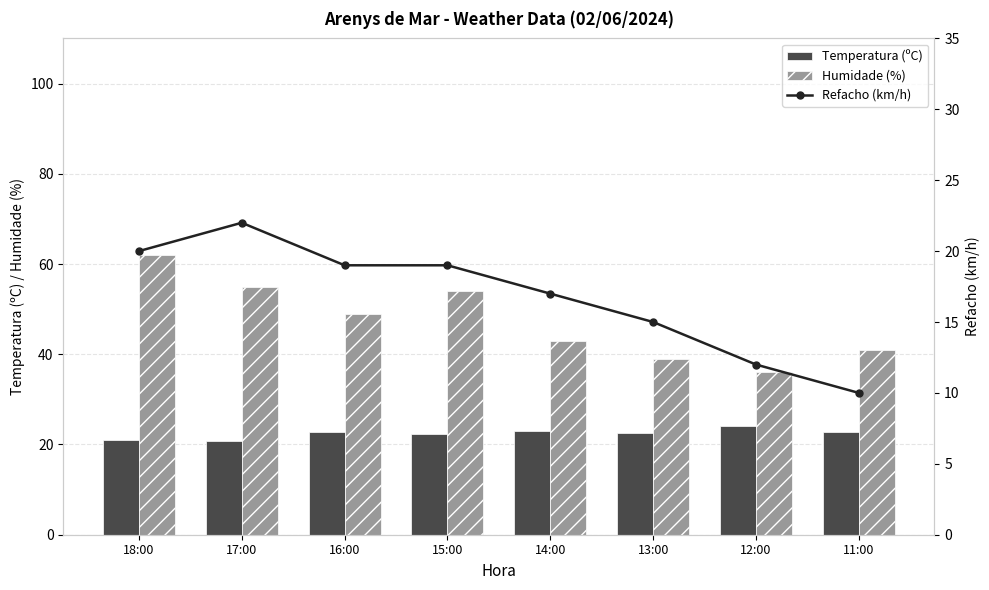

Reading right to left, transcribe all the data shown in this chart.

Temperatura (ºC): 22.7	24.1	22.5	22.9	22.4	22.7	20.7	20.9
Humidade (%): 41.0	36.0	39.0	43.0	54.0	49.0	55.0	62.0
Refacho (km/h): 10.0	12.0	15.0	17.0	19.0	19.0	22.0	20.0